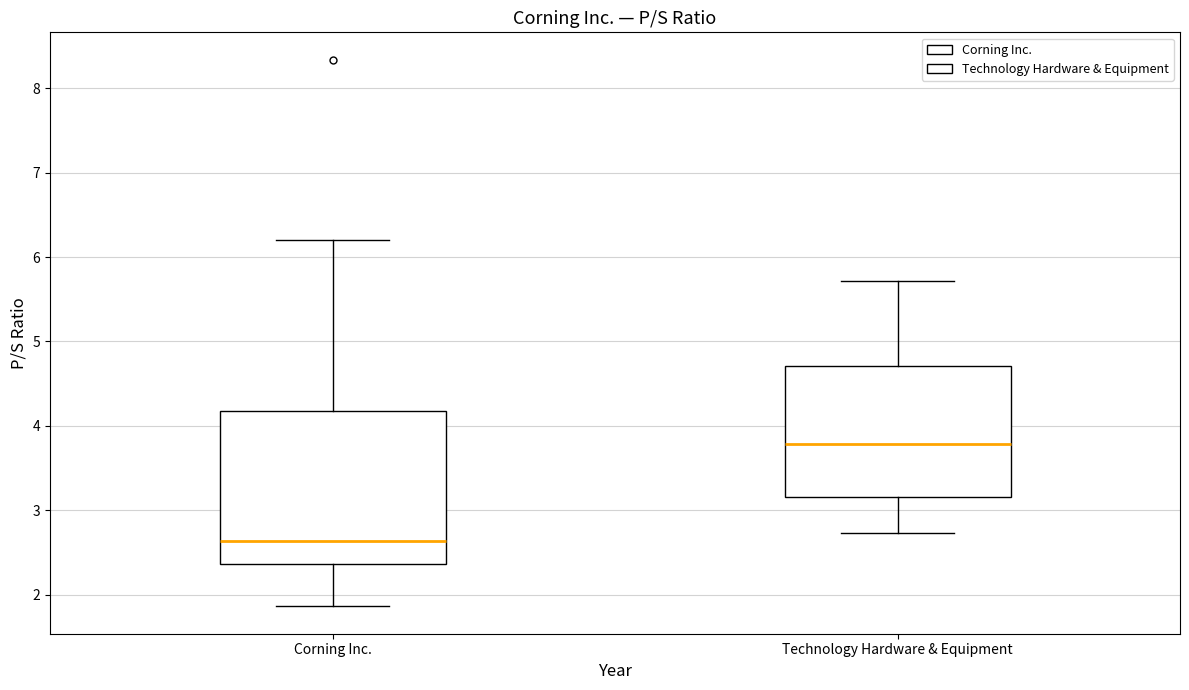

Which box is the tallest, from its lower edge to its upper edge?

Corning Inc.